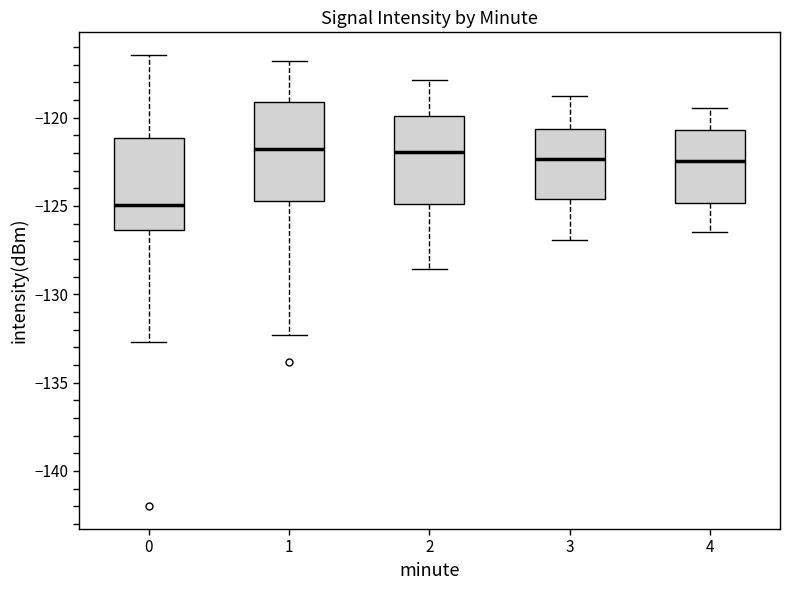

Which box has the lowest median line?

0